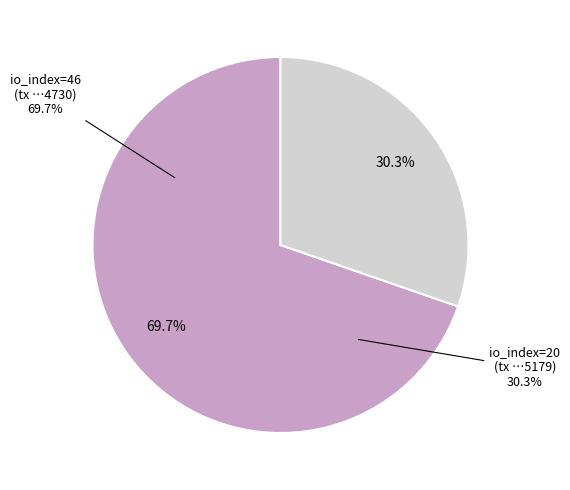

To the nearest percent, what is the average slice percentage?

50%